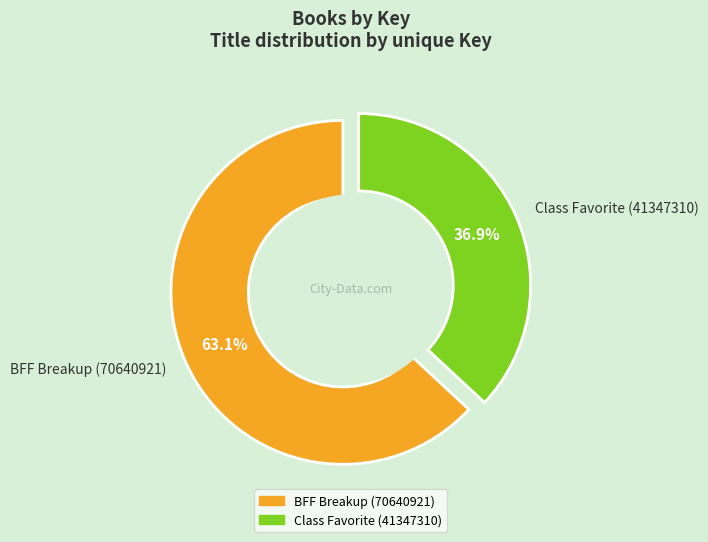

The Class Favorite (41347310) slice represents 50% of the pie. True or false?

False